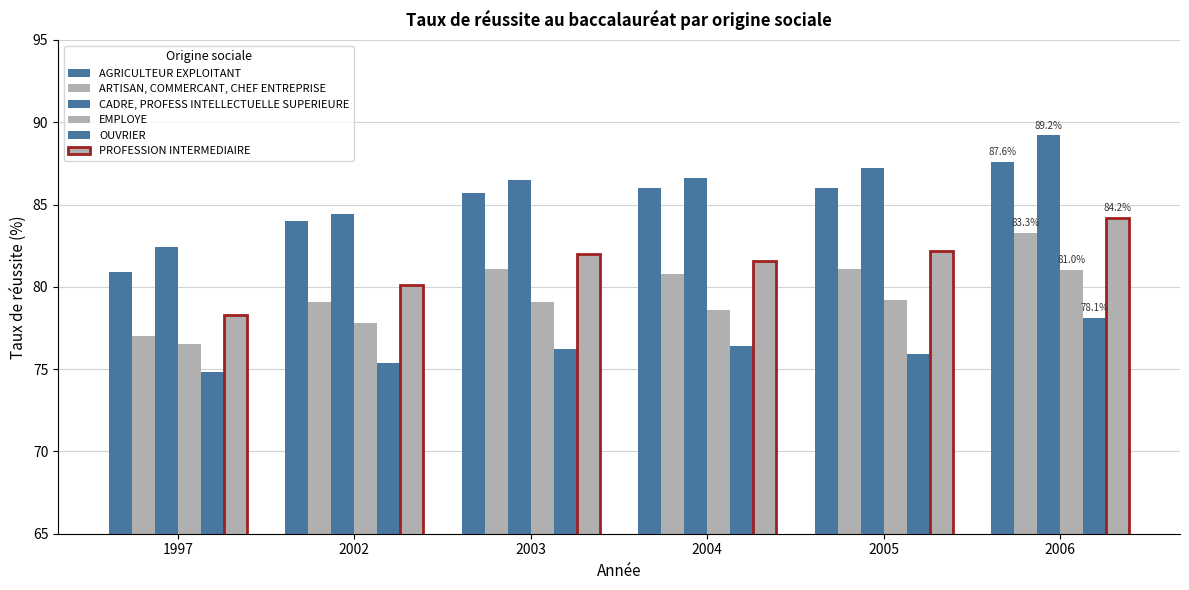

What is the sum of all ARTISAN, COMMERCANT, CHEF ENTREPRISE values?

482.4